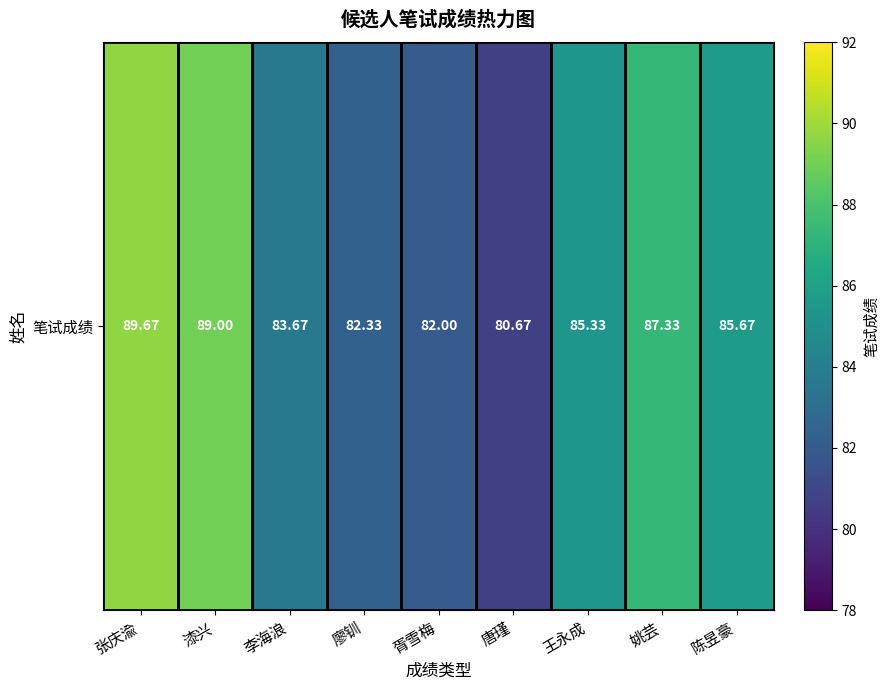

Reading right to left, list all the values displayed in this chart.

陈昱豪=85.7	姚芸=87.3	王永成=85.3	唐瑾=80.7	胥雪梅=82.0	廖钏=82.3	李海浪=83.7	漆兴=89.0	张庆渝=89.7